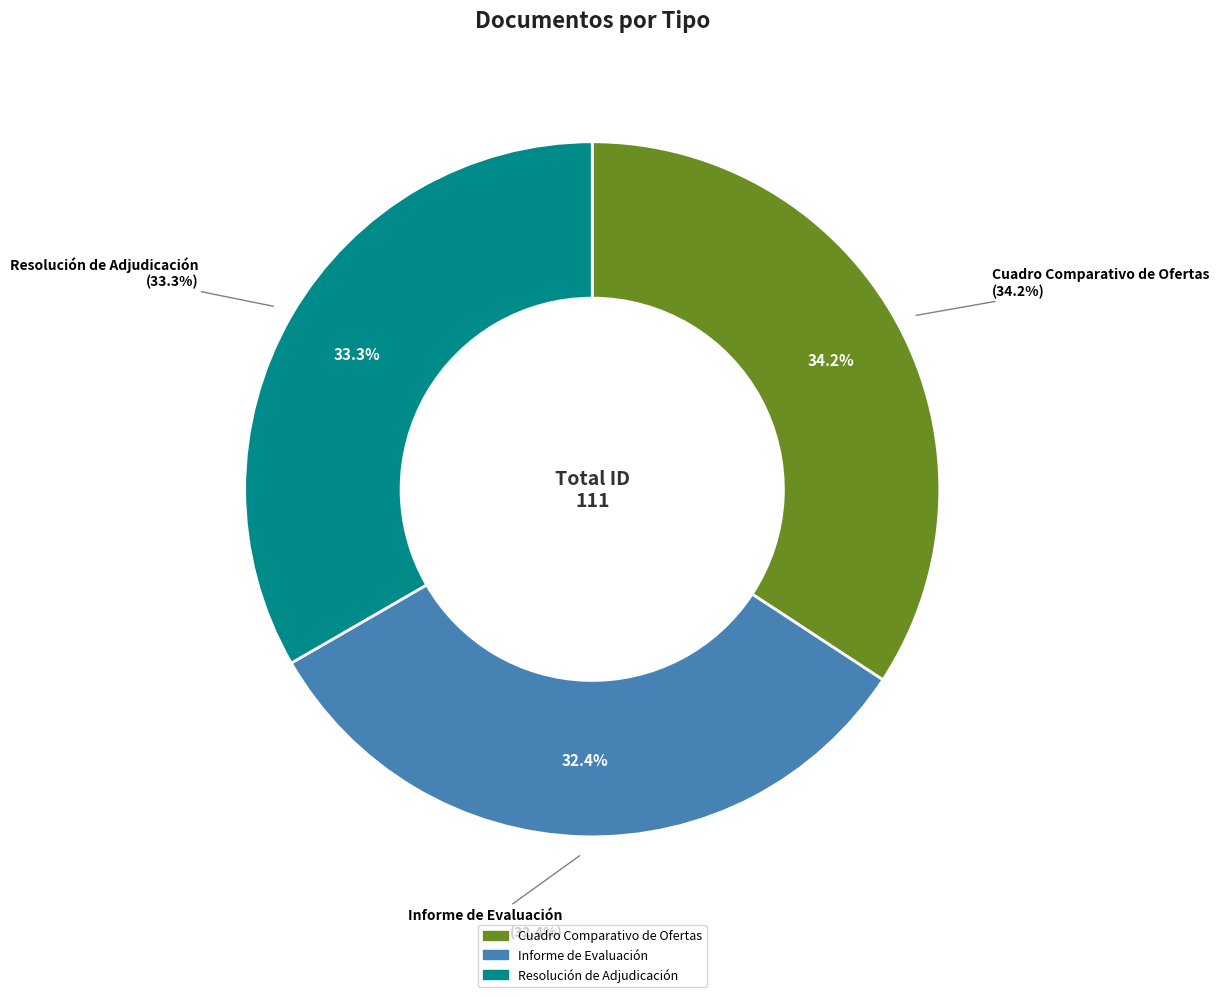

Combined, do Cuadro Comparativo de Ofertas and Resolución de Adjudicación account for over 50%?

Yes